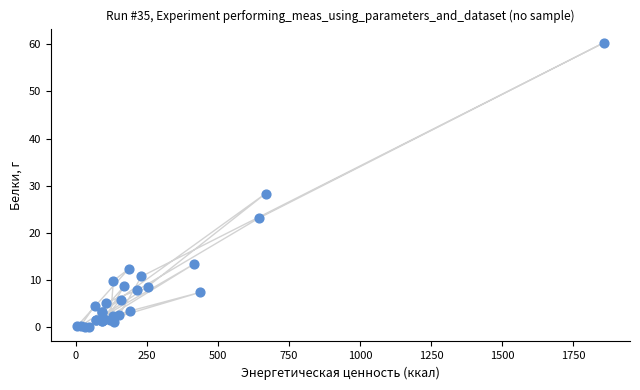

What Y value in the scatter plot is closest to 30?

28.3